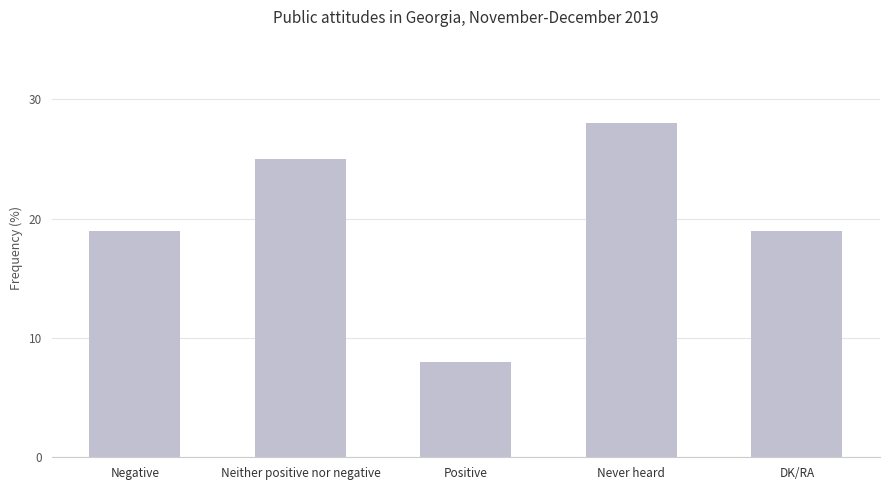

Reading left to right, list all the values displayed in this chart.

Negative=19	Neither positive nor negative=25	Positive=8	Never heard=28	DK/RA=19